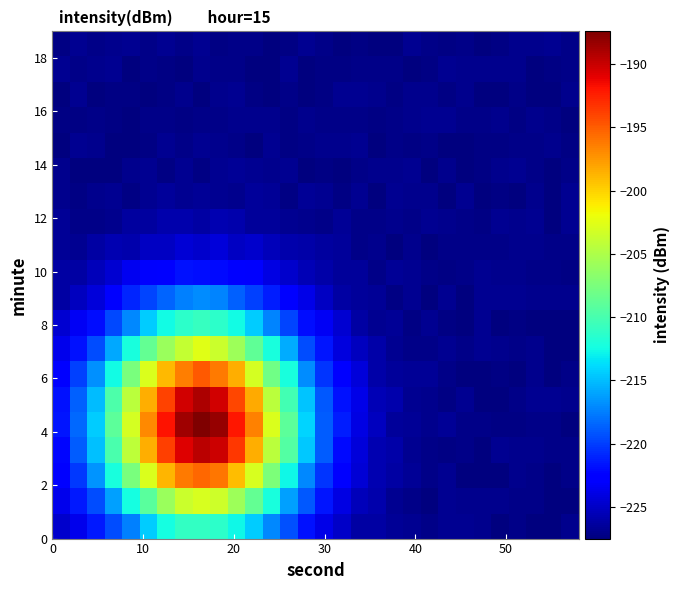

How many series are shown in this chart?

20